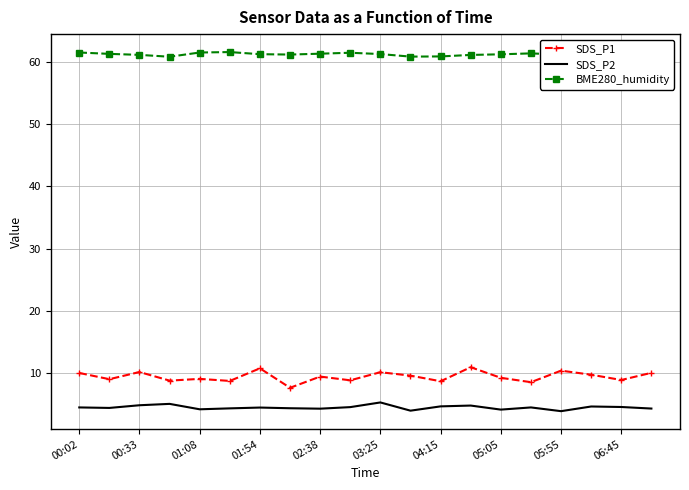

What is the greatest value displayed?

61.6